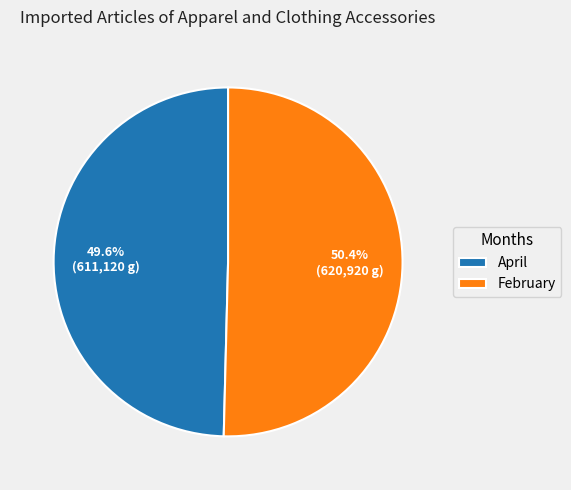

Which category has the smallest portion of the pie?

April